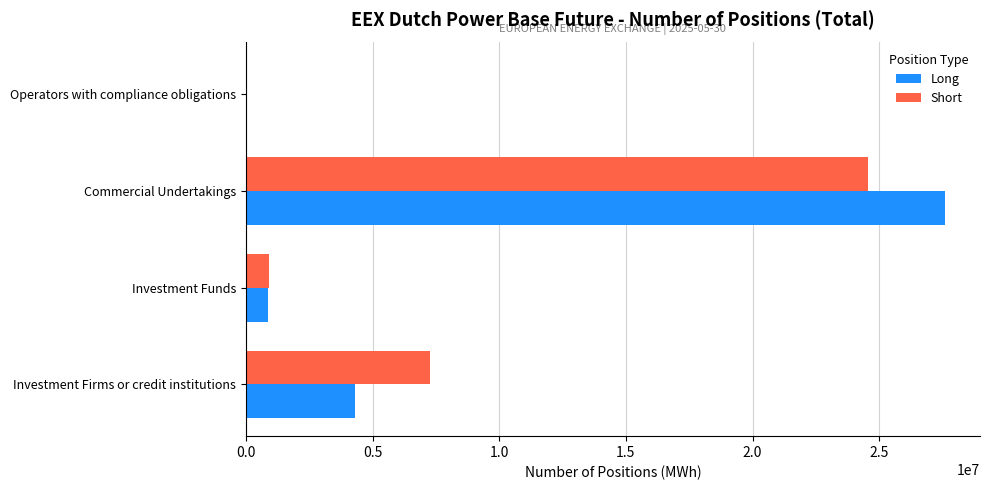

What is the maximum value for Short?

24558406